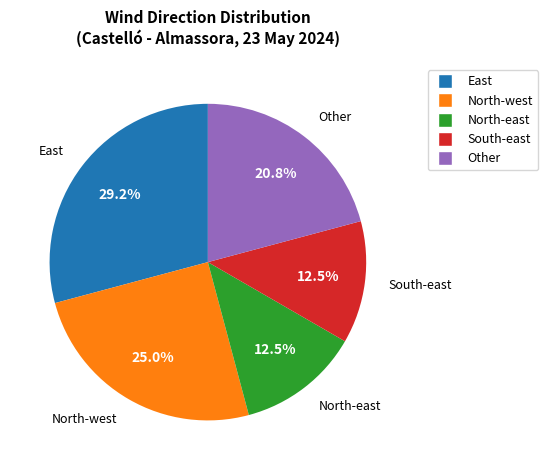

Is there a majority slice in this chart?

No